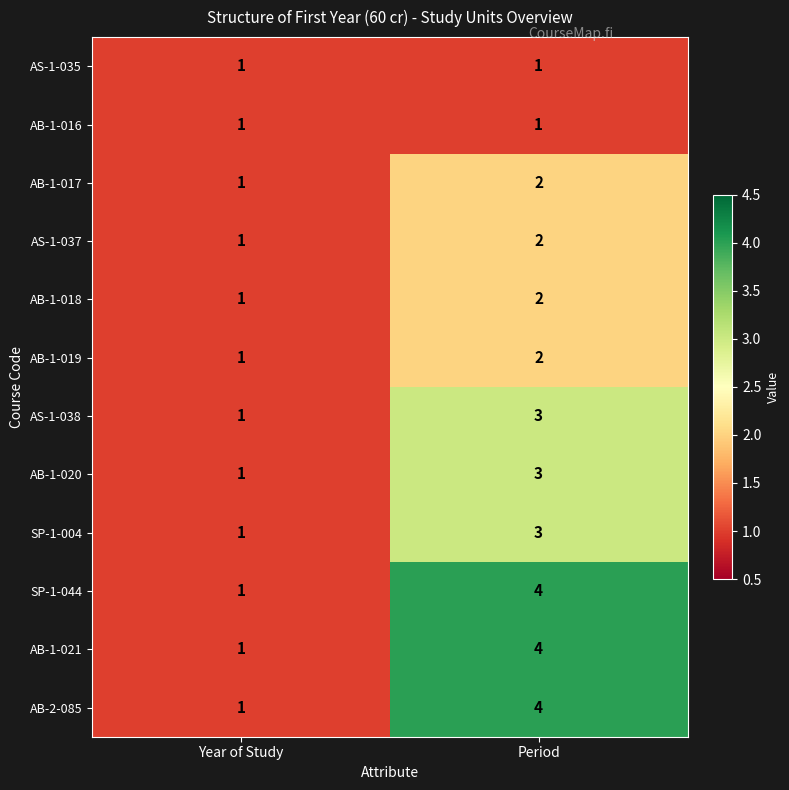

Reading left to right, extract all data points from this chart.

AS-1-035: 1	1
AB-1-016: 1	1
AB-1-017: 1	2
AS-1-037: 1	2
AB-1-018: 1	2
AB-1-019: 1	2
AS-1-038: 1	3
AB-1-020: 1	3
SP-1-004: 1	3
SP-1-044: 1	4
AB-1-021: 1	4
AB-2-085: 1	4